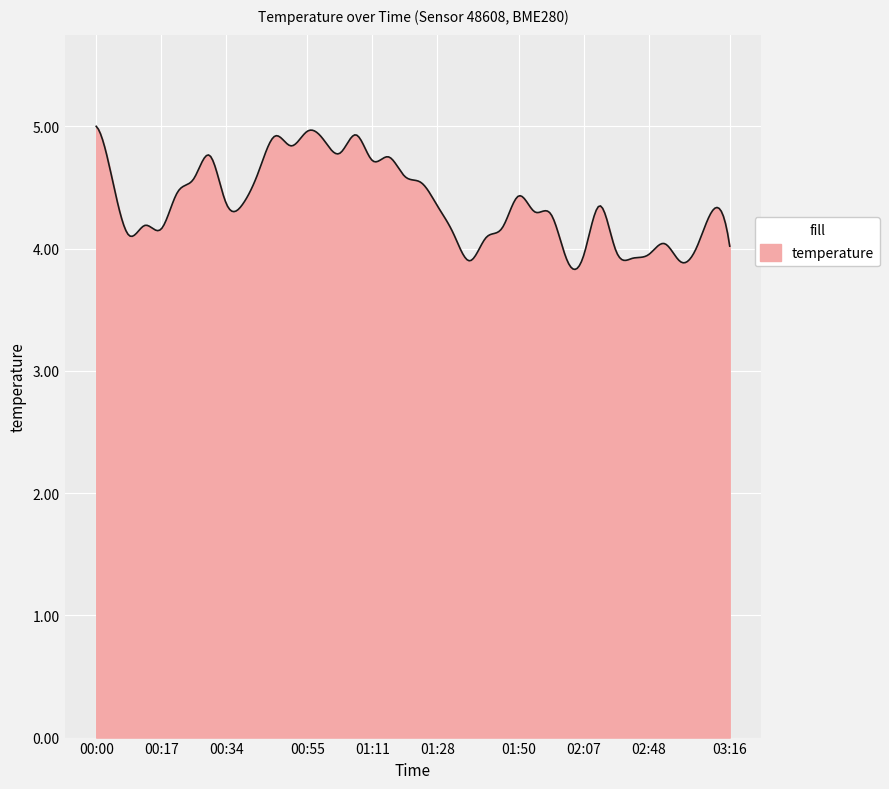

What is the greatest value displayed?

5.0